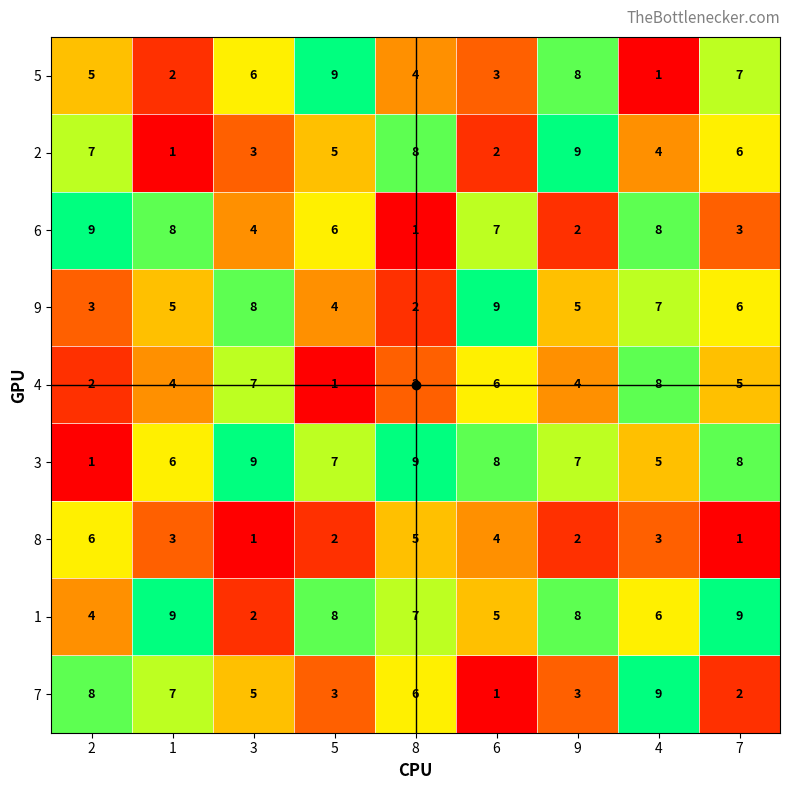

Is it true that 4 equals 2 at 6?

False